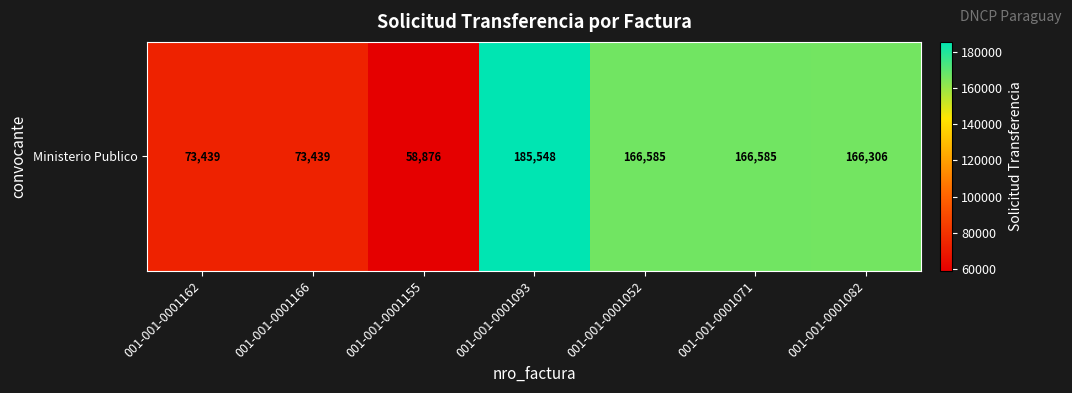

What is the smallest value displayed?

58876